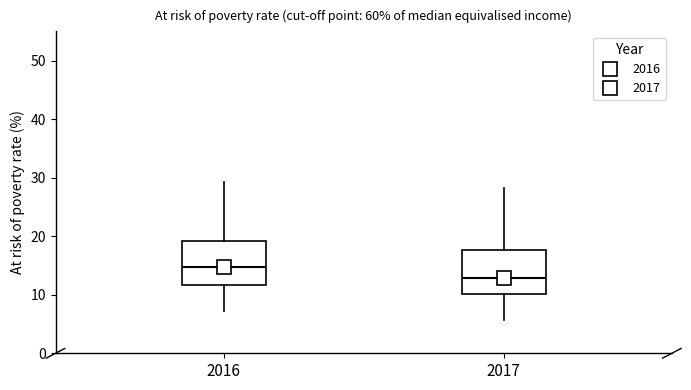

Where is the lower edge of the box at x = 2017 on the y-axis? The values are not printed on the chart, so give them approximately, as read against the axis.

10